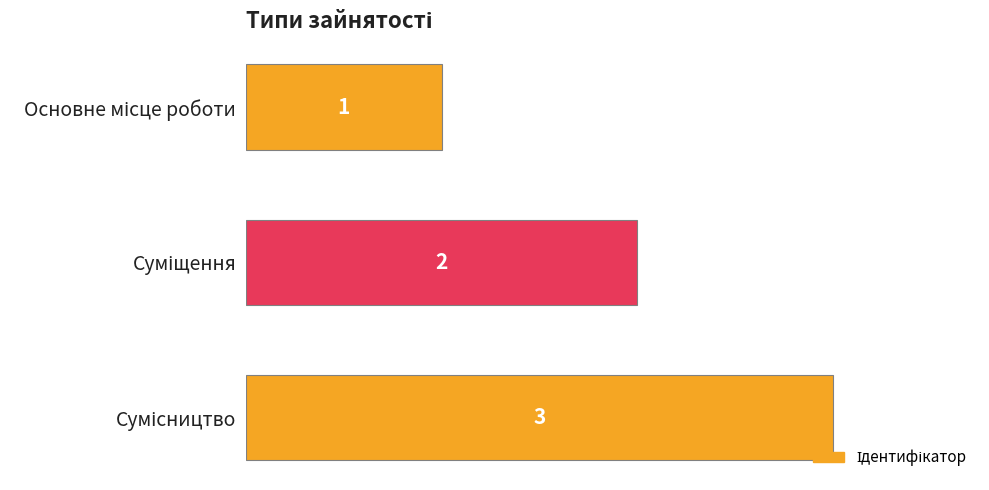

How many categories are shown in the chart?

3